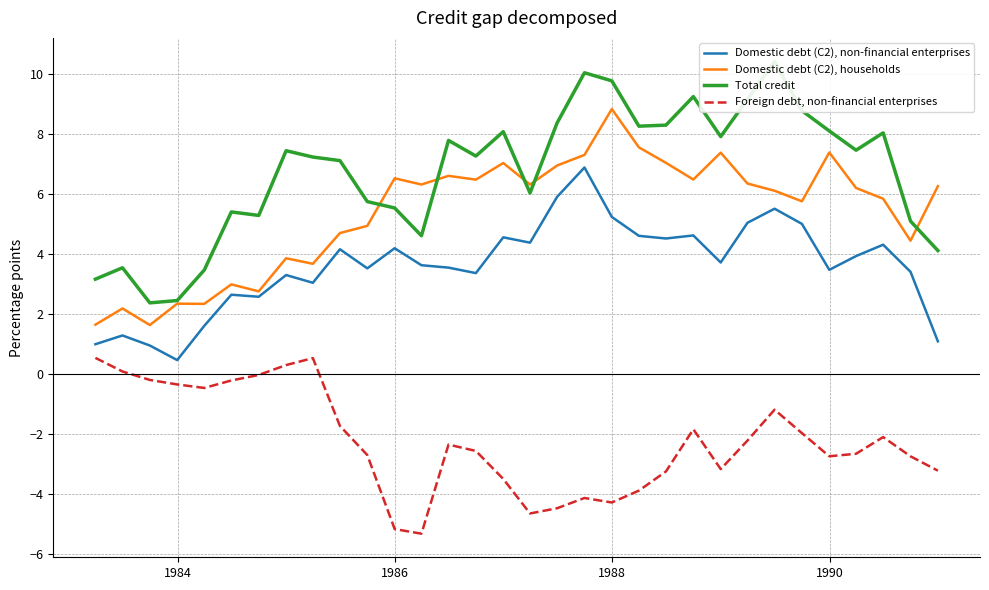

Rank the series by their average value, from lowest to highest.

Foreign debt, non-financial enterprises, Domestic debt (C2), non-financial enterprises, Domestic debt (C2), households, Total credit